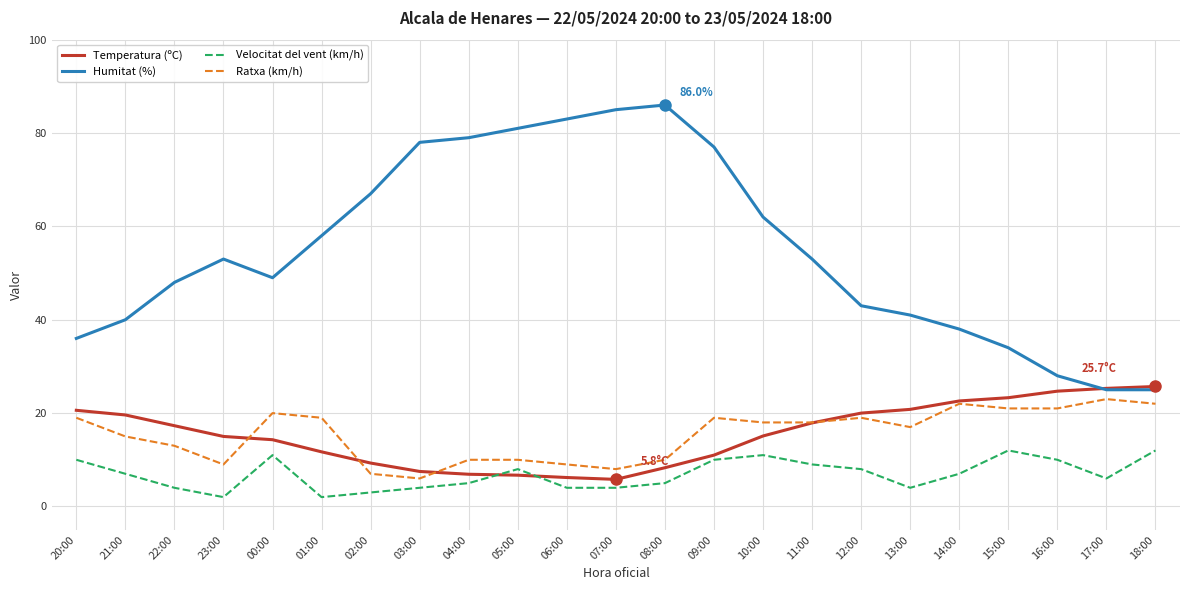

Is it true that Temperatura (ºC) equals 41.2 at 16:00?

False